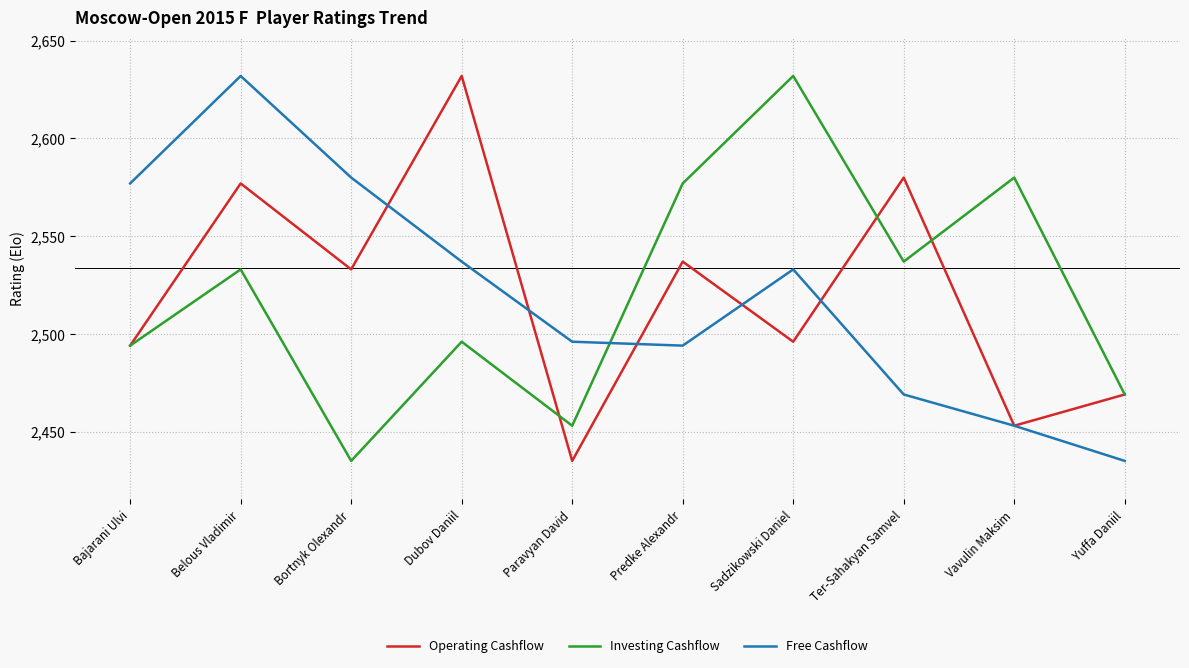

How many lines are shown in the chart?

3